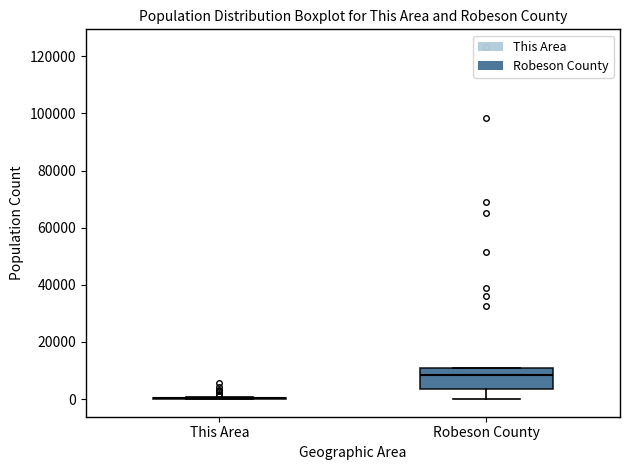

Reading left to right, transcribe this box plot: for each box, give where its median line is, the range the box spans, and where its two whiskers end, as read against the y-axis. The values are not printed on the chart, so give them approximately, as read against the axis.

This Area: box collapsed to a line at 0, whiskers 0 to 0
Robeson County: median 8000, box 4000 to 10000, whiskers 0 to 10000